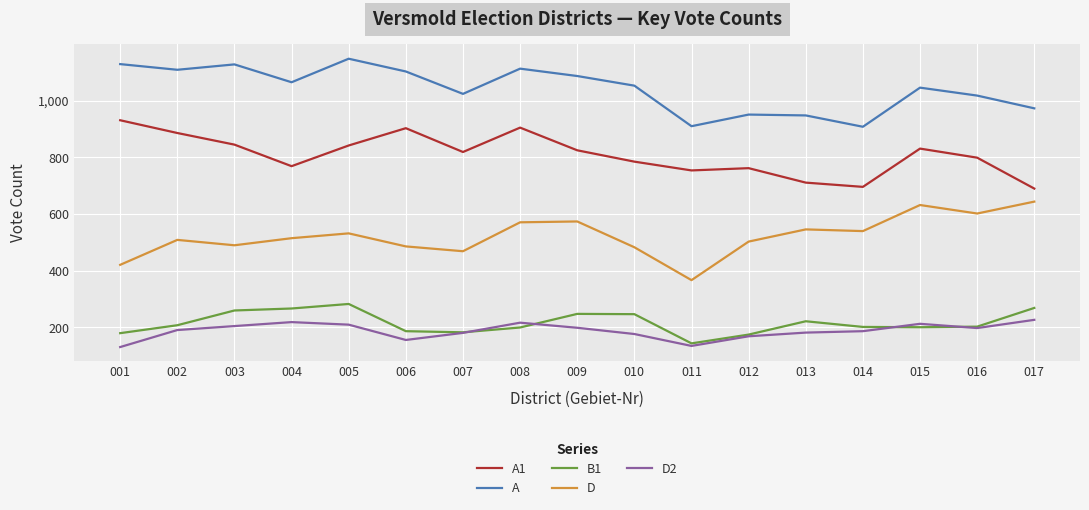

What is the average value of the A1 series?

809